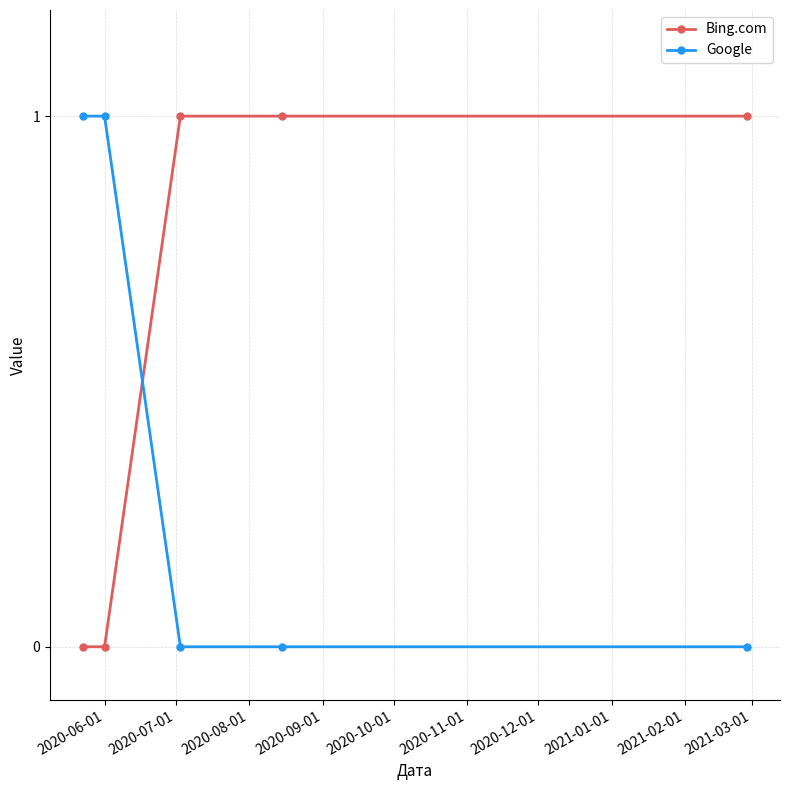

How many times do Google and Bing.com cross each other?

1